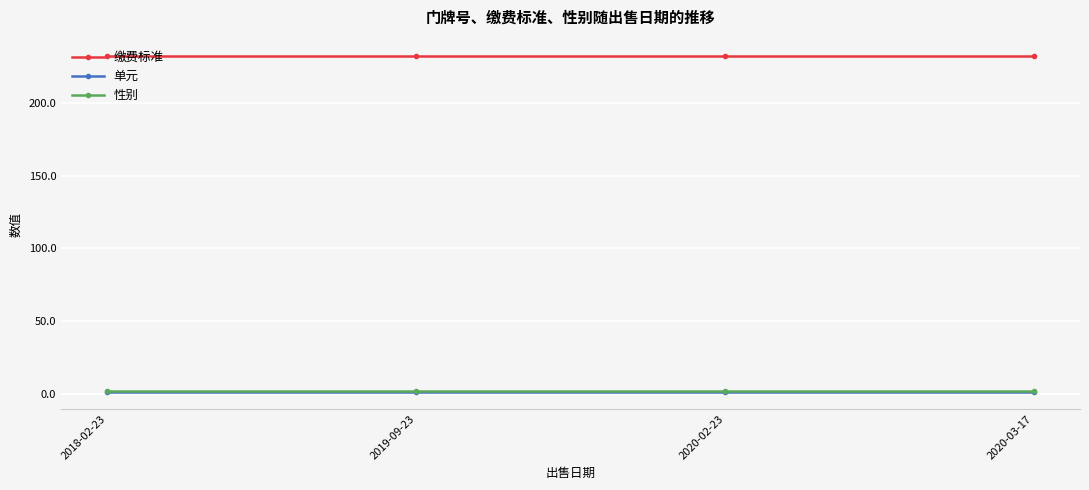

What is the sum of all 缴费标准 values?

928